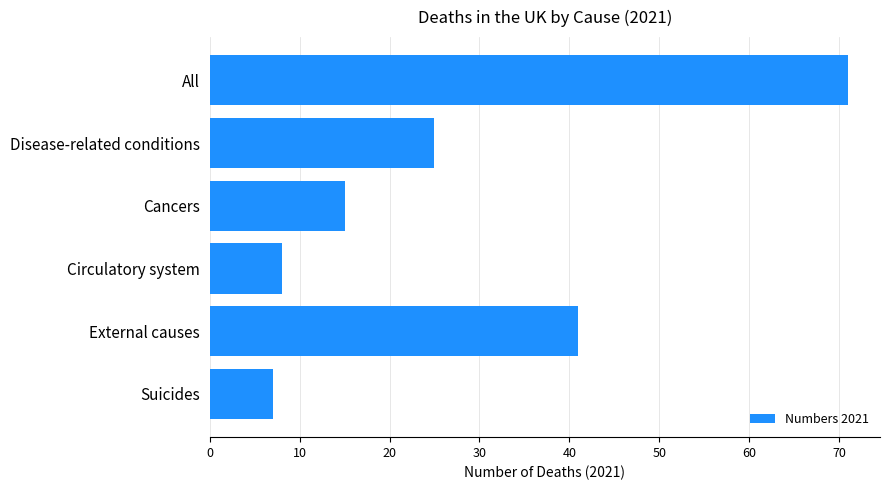

What position from the top is Circulatory system?

4